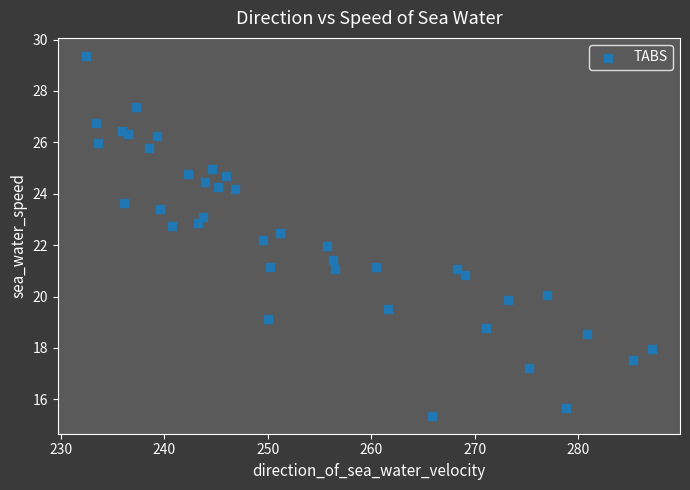

What is the range of X values (max minus min)?

54.7